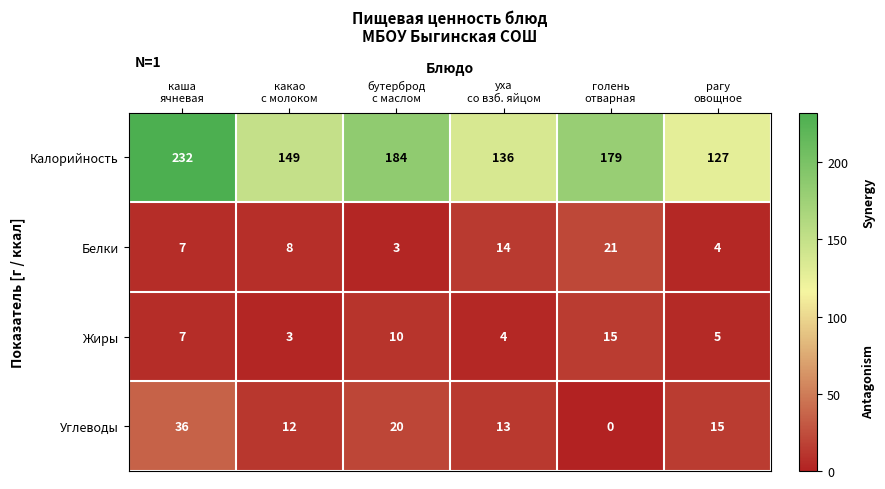

At how many categories does at least one series exceed 119?

6